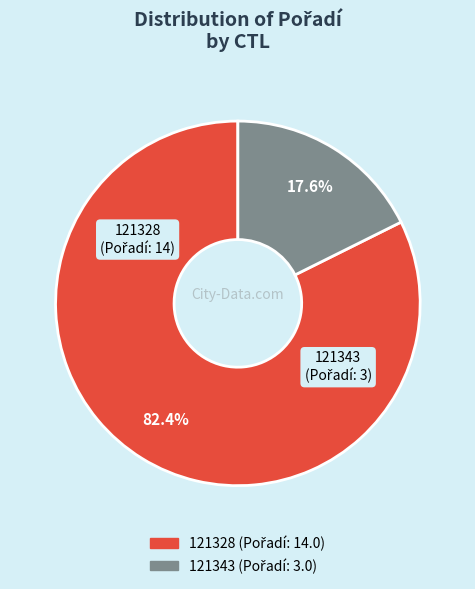

To the nearest percent, what percentage of the pie is 121328?

82%